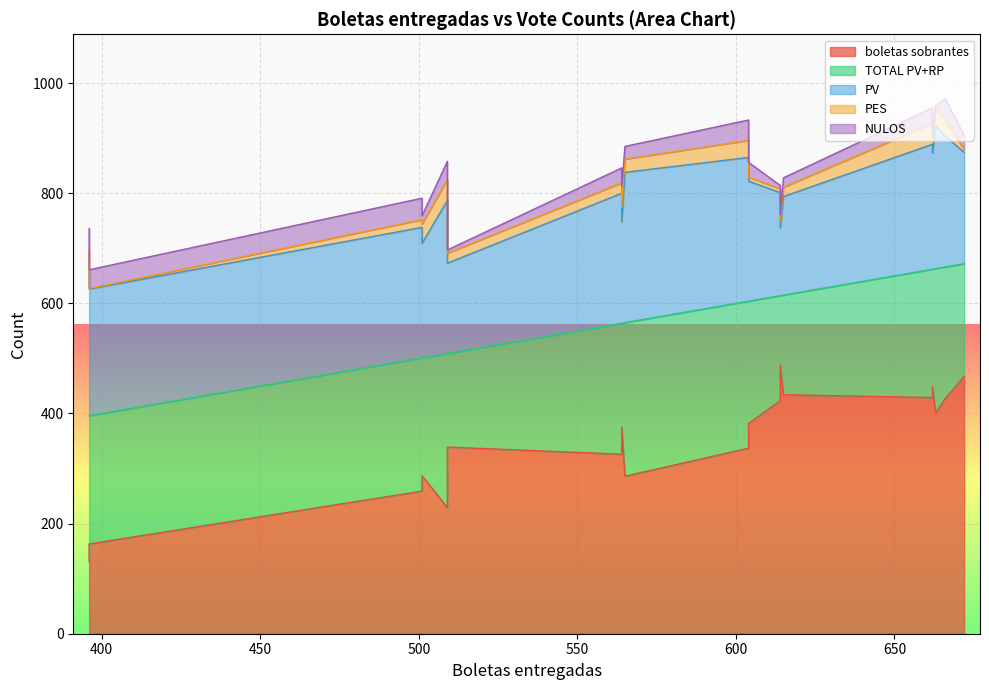

Reading left to right, what are all the values shown in this chart?

boletas sobrantes: 396=163	396=131	666=427	501=287	501=259	672=467	604=337	604=382	615=434	614=488	614=423	565=286	564=375	564=326	663=401	662=429	662=448	509=229	509=320	509=339
TOTAL PV+RP: 396=233	396=265	666=239	501=214	501=242	672=205	604=267	604=222	615=181	614=126	614=191	565=279	564=189	564=238	663=262	662=233	662=214	509=280	509=189	509=170
PV: 396=230	396=263	666=238	501=208	501=237	672=202	604=261	604=218	615=179	614=123	614=187	565=273	564=184	564=236	663=259	662=227	662=211	509=278	509=187	509=164
PES: 396=1	396=39	666=30	501=35	501=14	672=5	604=31	604=7	615=17	614=13	614=7	565=24	564=26	564=19	663=35	662=38	662=25	509=38	509=6	509=18
NULOS: 396=34	396=38	666=38	501=15	501=39	672=26	604=37	604=27	615=17	614=11	614=6	565=23	564=38	564=27	663=2	662=28	662=13	509=33	509=7	509=6